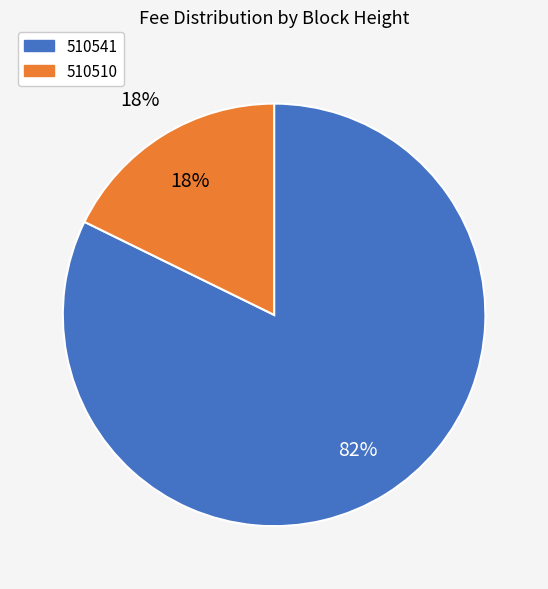

Does 510541 account for over 50% of the chart?

Yes